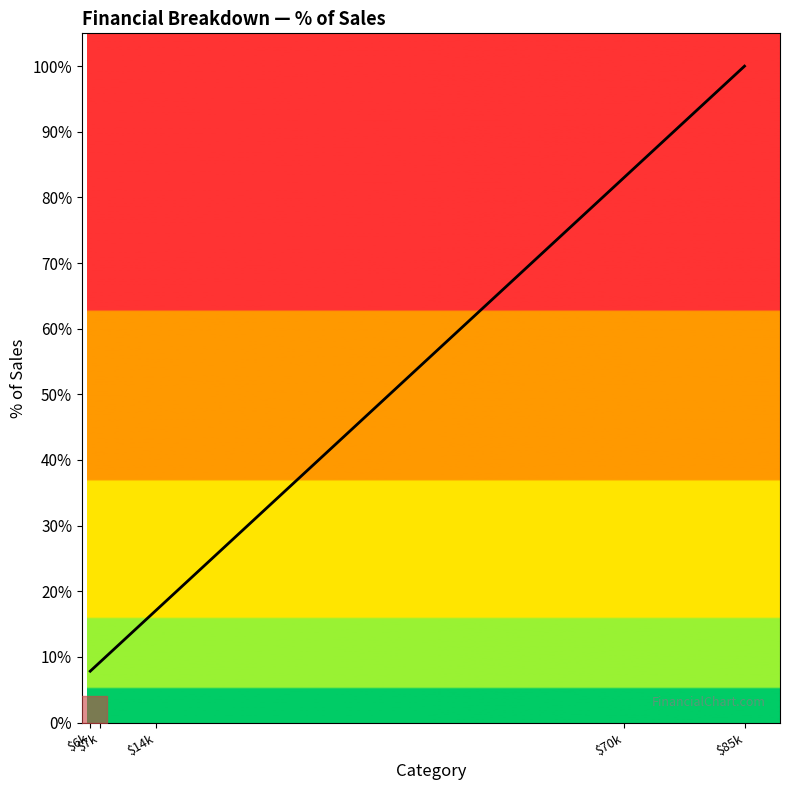

What is the label of the 4th point from the right?

$7k